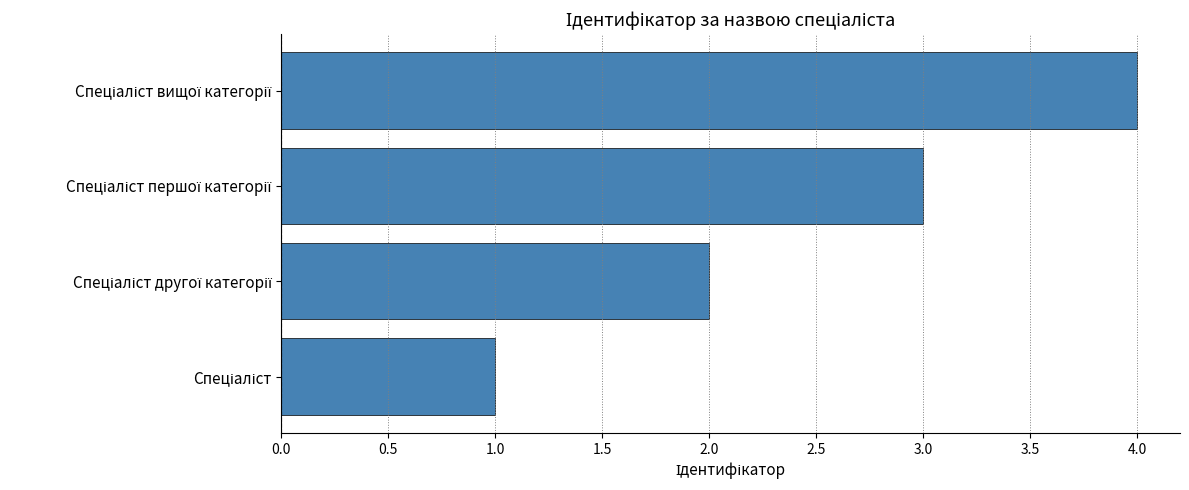

What is the greatest value displayed?

4